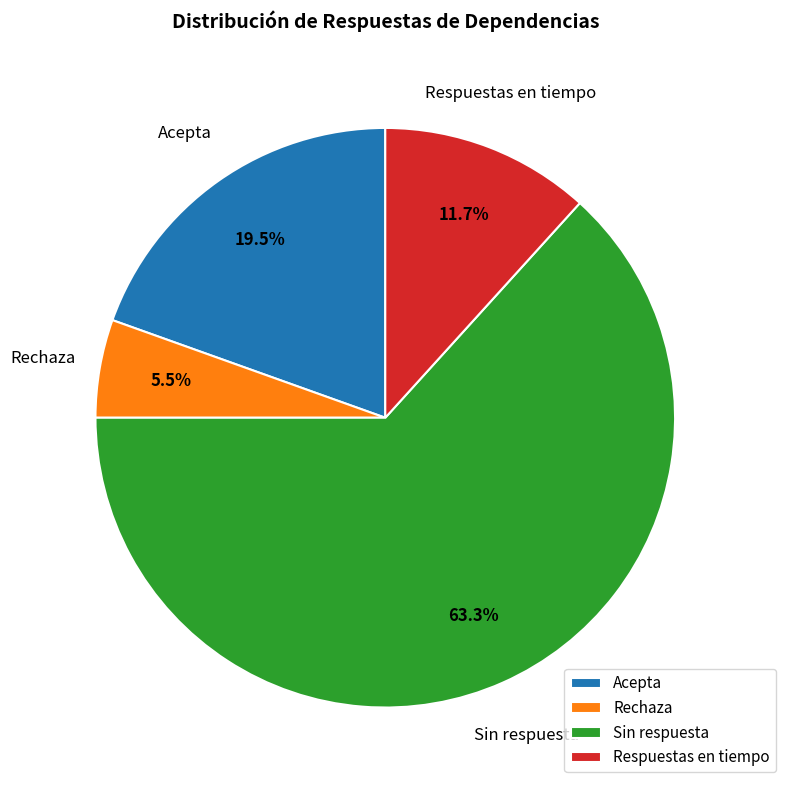

Rank the categories by value from lowest to highest.

Rechaza, Respuestas en tiempo, Acepta, Sin respuesta